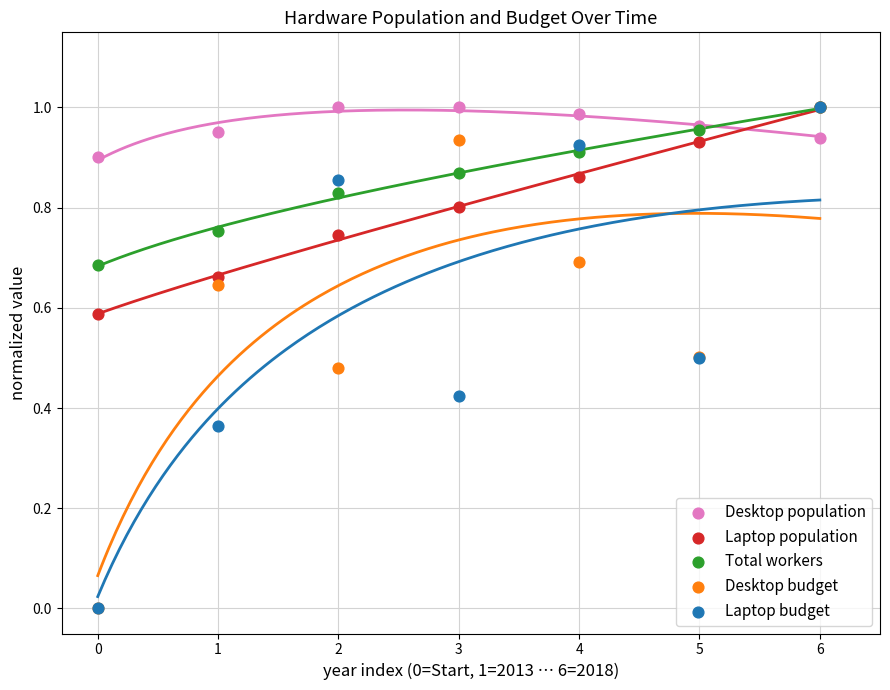

What are all the series names shown in the legend?

Desktop population, Laptop population, Total workers, Desktop budget, Laptop budget